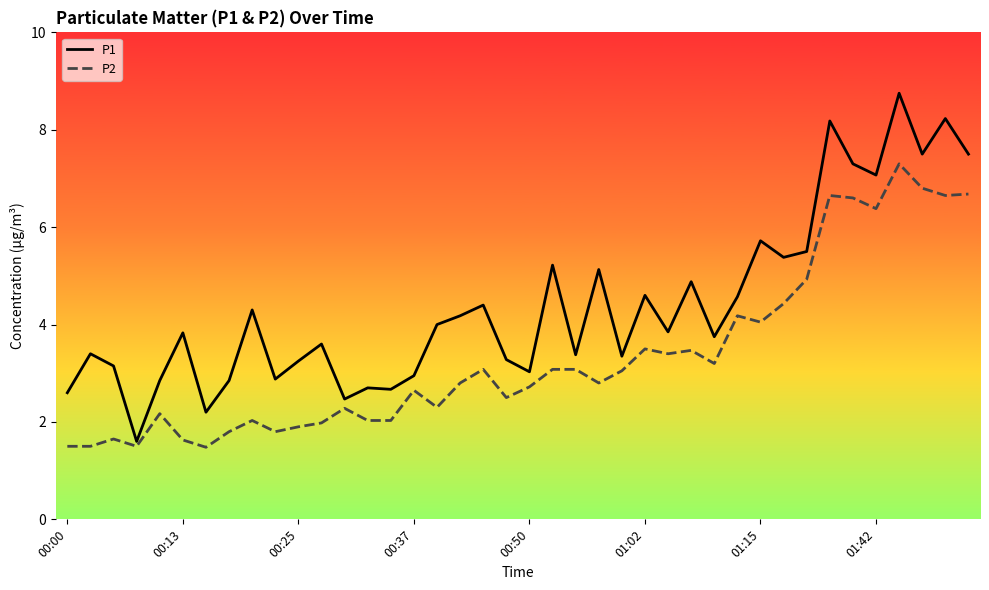

Which series has the largest total across all categories?

P1